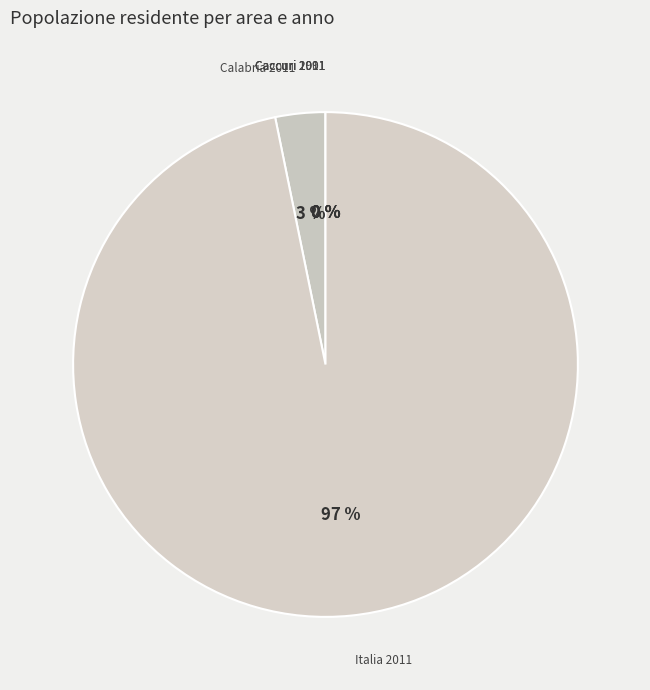

To the nearest percent, what is the difference between the largest and smallest slice percentages?

97%